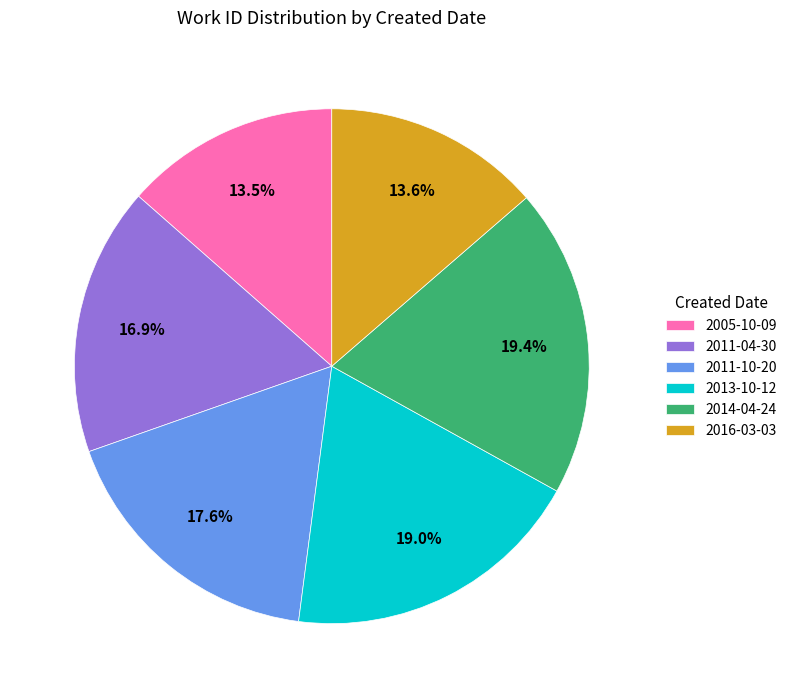

Count the number of slices in the pie.

6